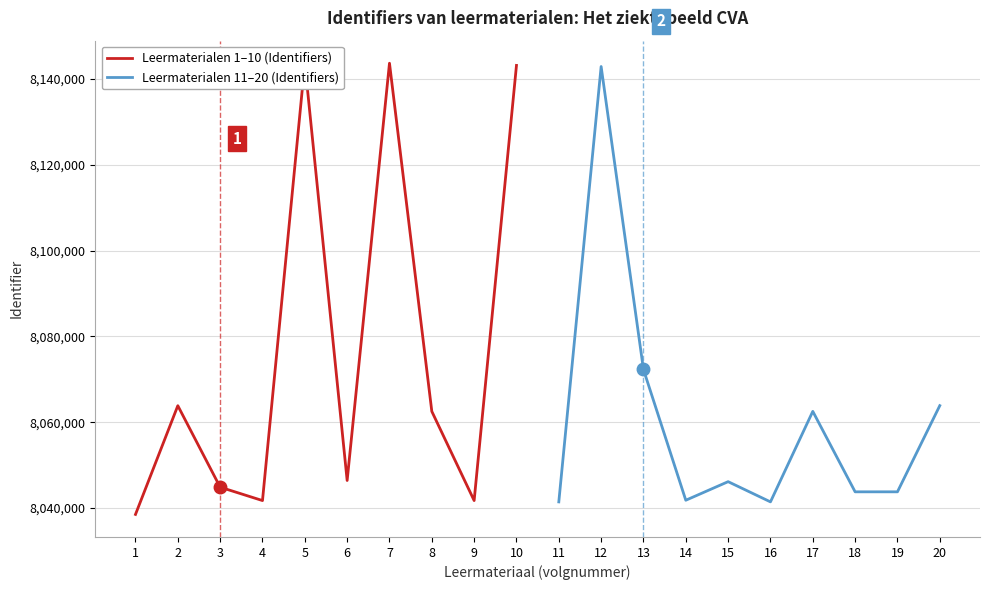

What is the value of the Leermaterialen 11–20 (Identifiers) point at the 8th from the left?

8043774